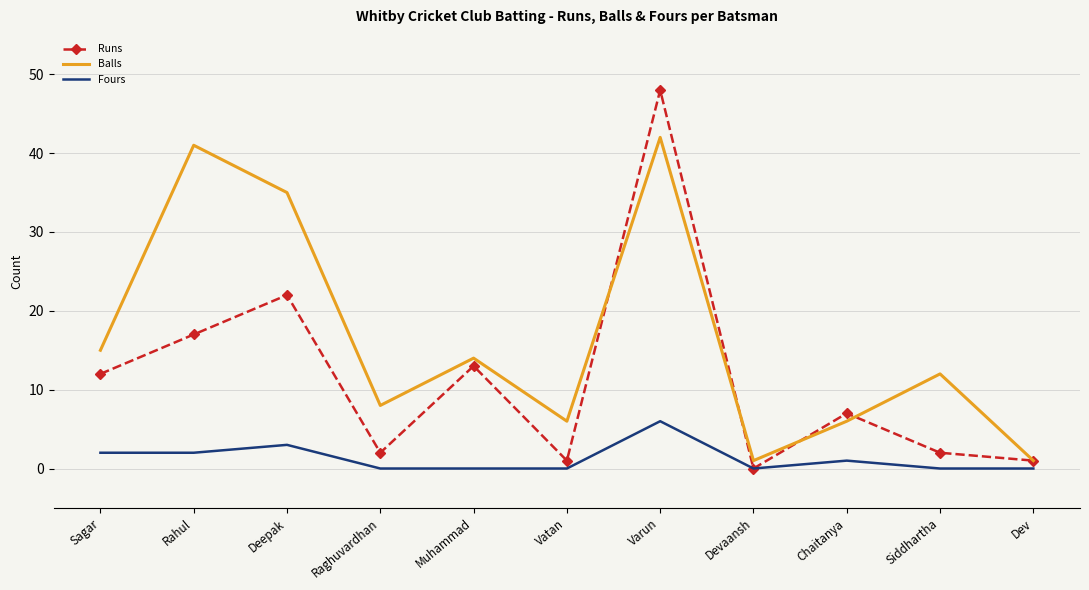

What position from the left is Siddhartha?

10